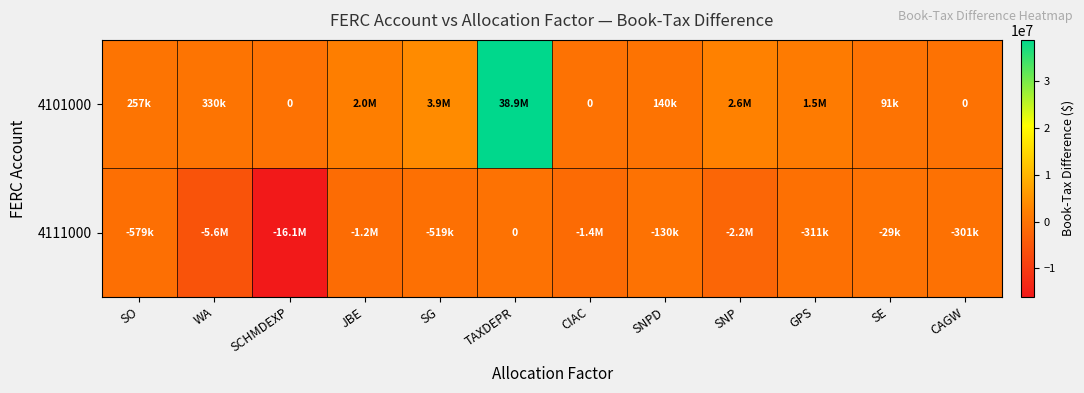

Which category has the highest value across all series?

TAXDEPR